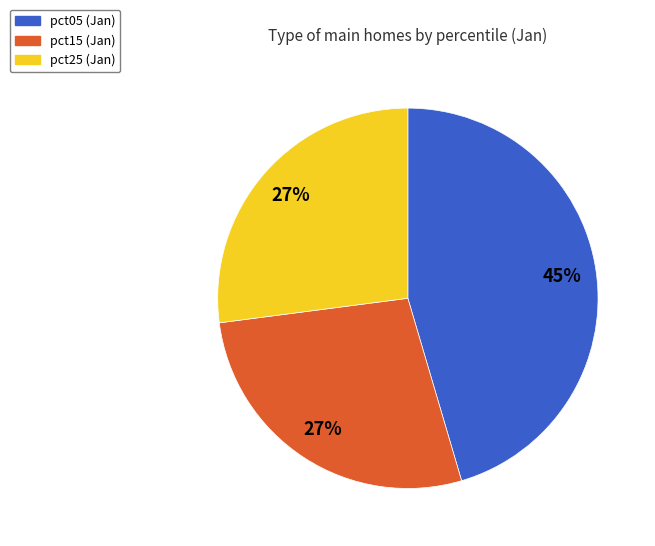

To the nearest percent, what is the difference between the largest and smallest slice percentages?

18%